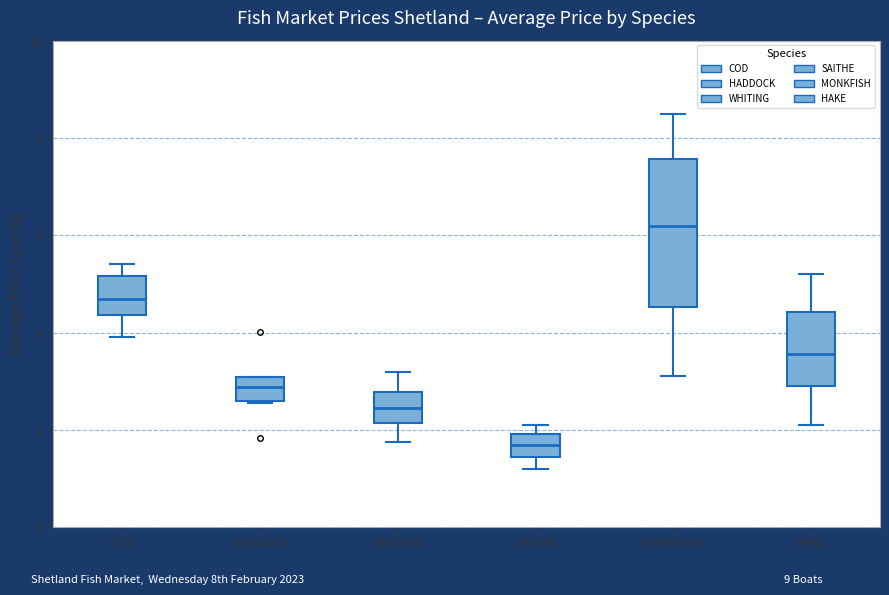

Where is the upper edge of the box for HADDOCK on the y-axis? The values are not printed on the chart, so give them approximately, as read against the axis.

3.0